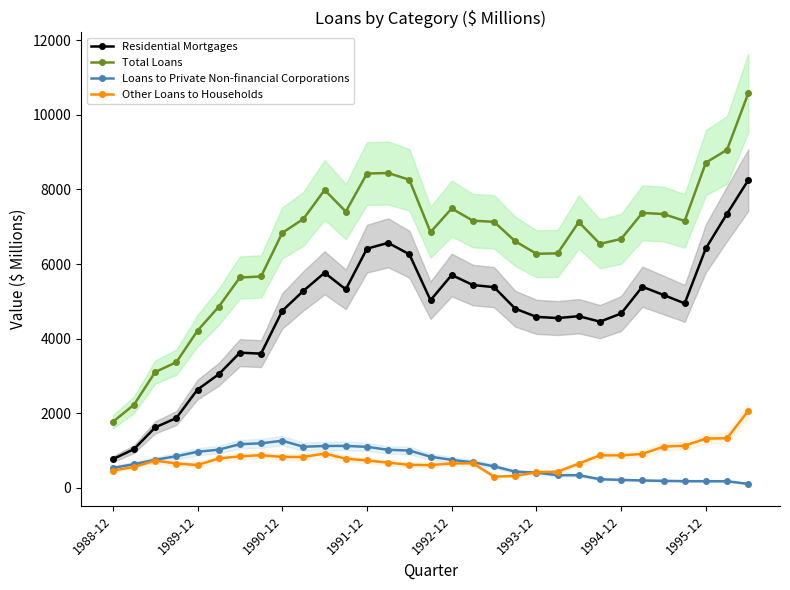

What is the minimum value for Other Loans to Households?

298